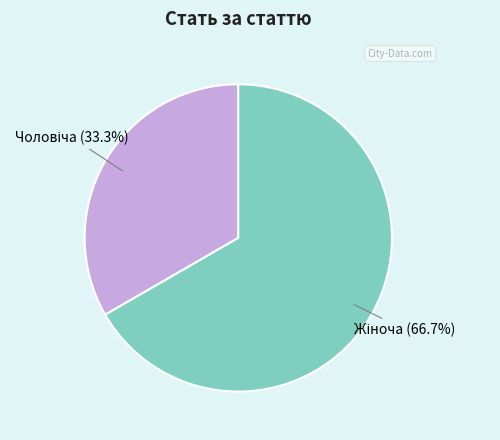

Does any single category account for the majority?

Yes